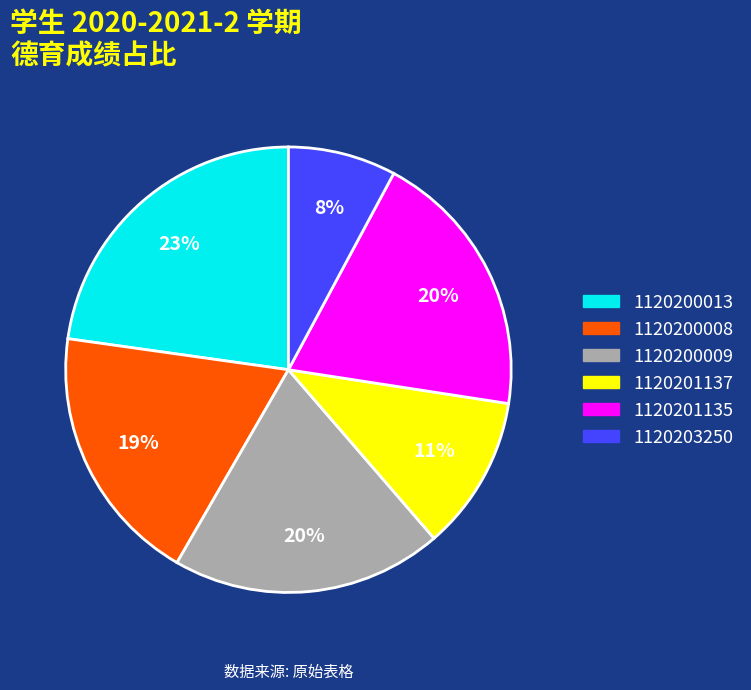

Do 1120203250 and 1120201137 together represent more than half of the pie?

No